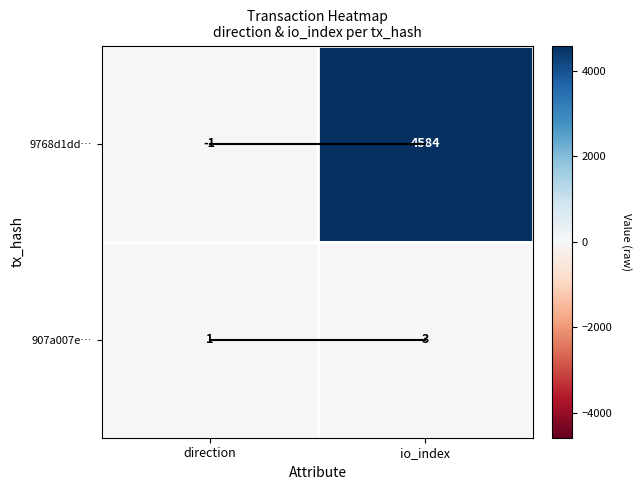

Reading right to left, list all the values displayed in this chart.

9768d1dd…: 4584	-1
907a007e…: 3	1